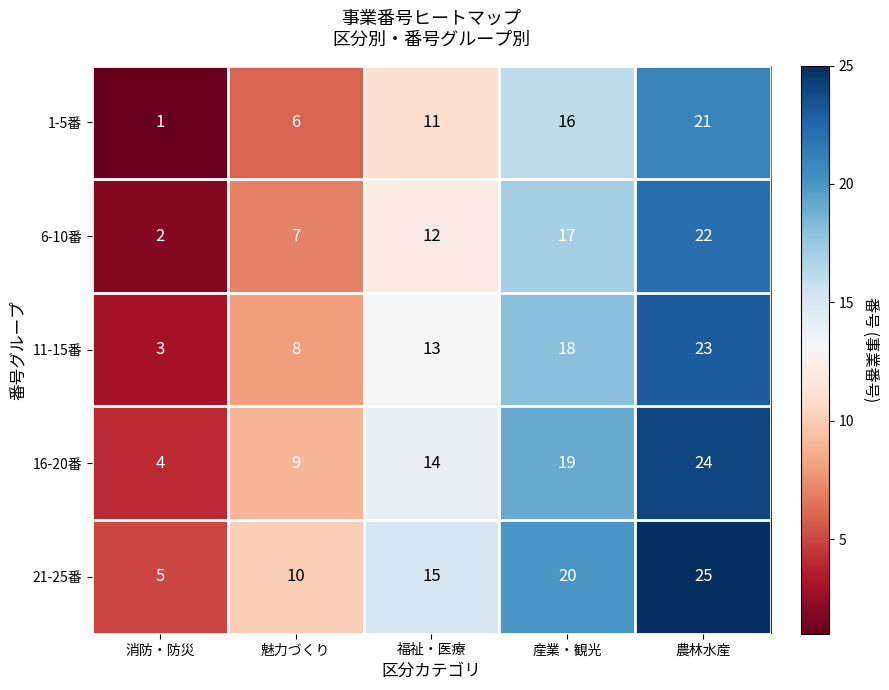

What is the greatest value displayed?

25